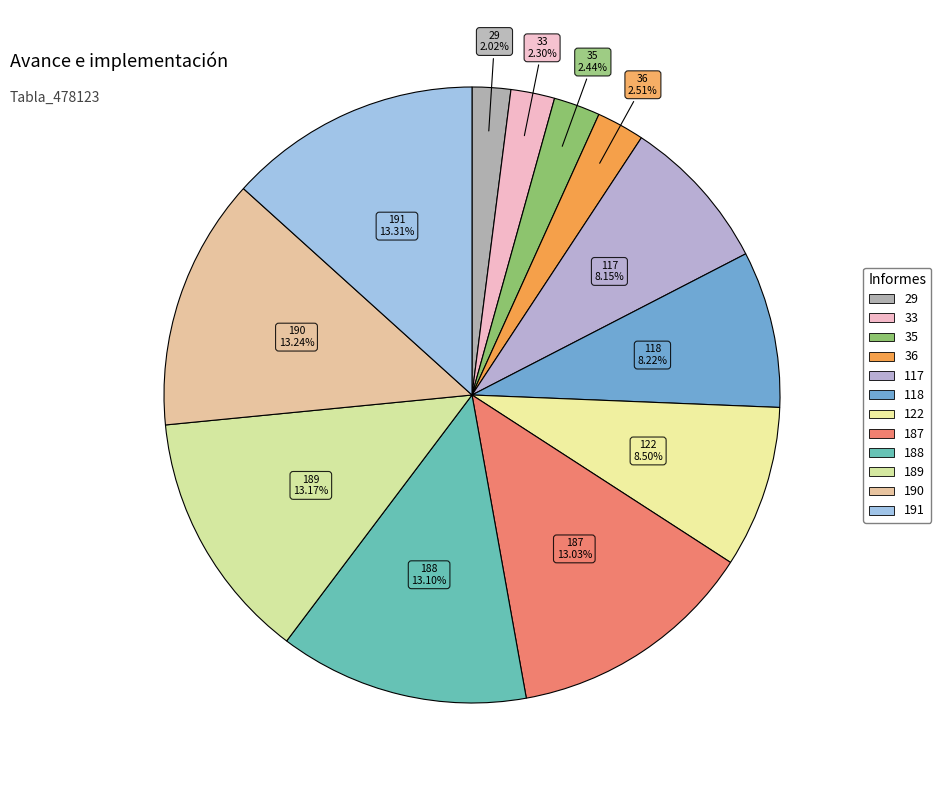

How many slices are in this pie chart?

12